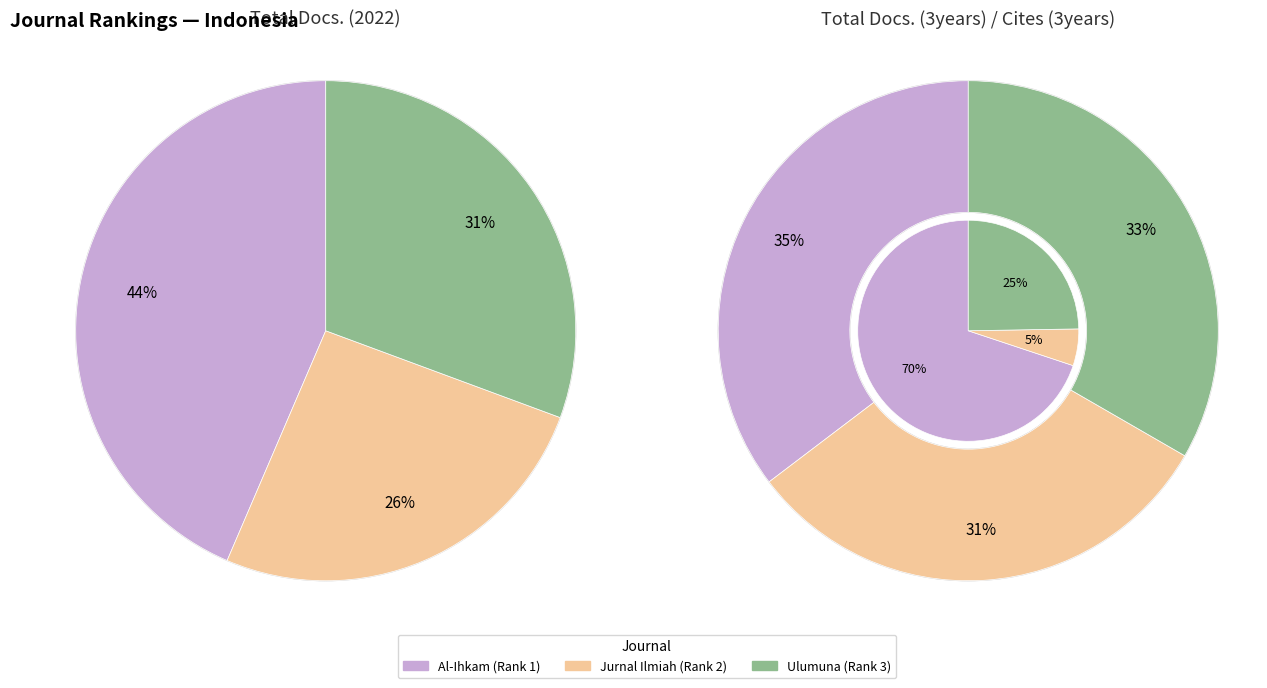

The Al-Ihkam (Rank 1) slice represents 35% of the pie. True or false?

True